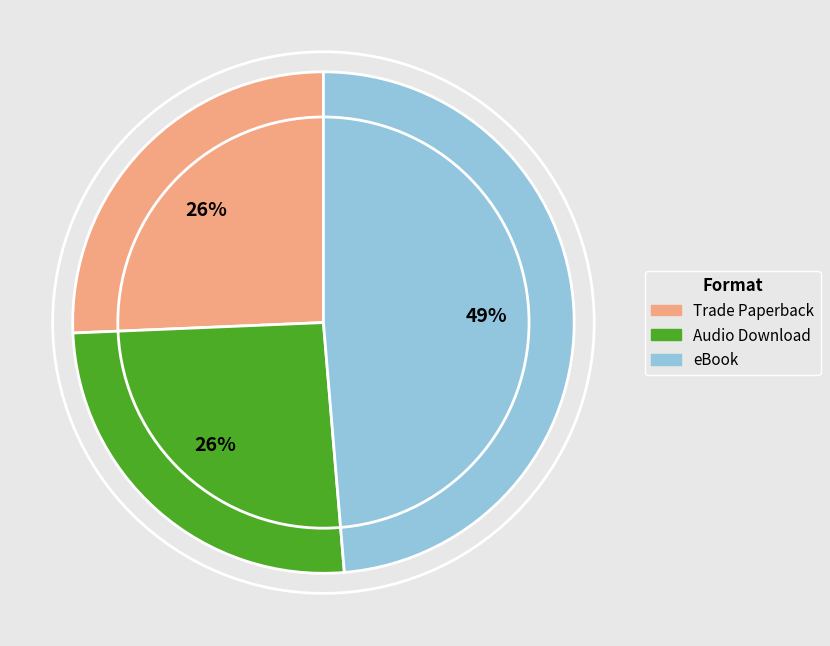

What percentage is the Trade Paperback slice, to the nearest percent?

26%